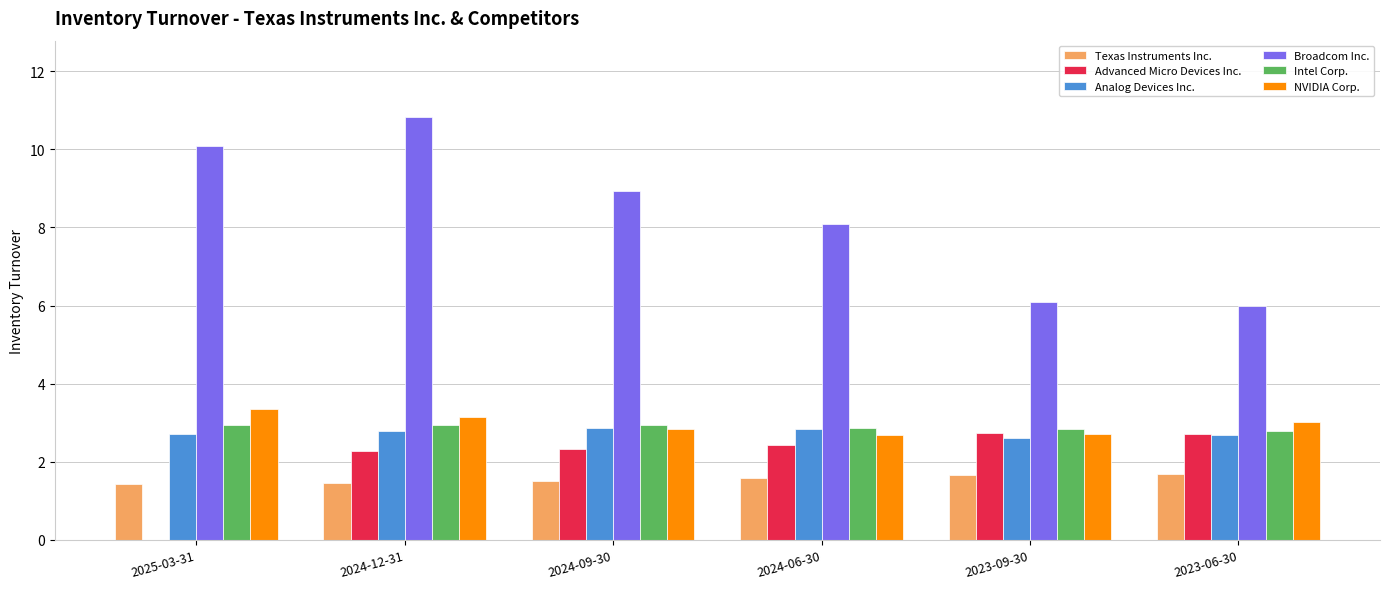

Which series changed the most between 2025-03-31 and 2023-09-30?

Broadcom Inc.